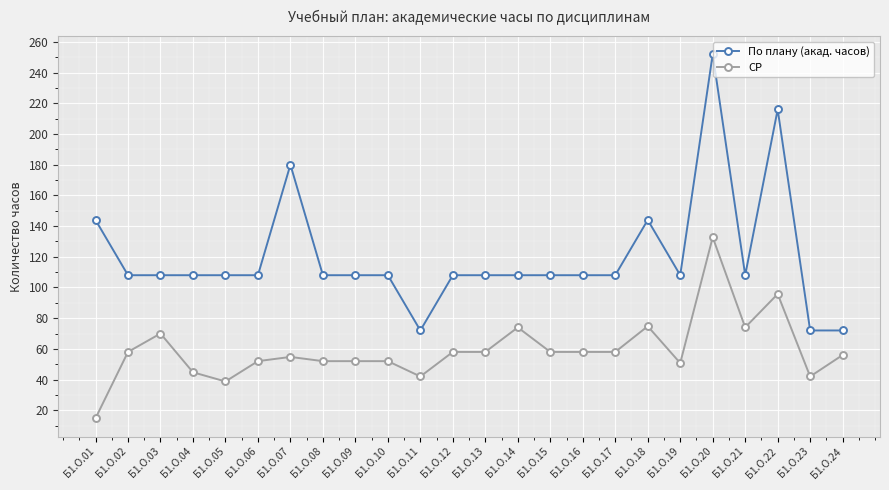

What is the approximate value of По плану (акад. часов) at Б1.О.06?

108.0